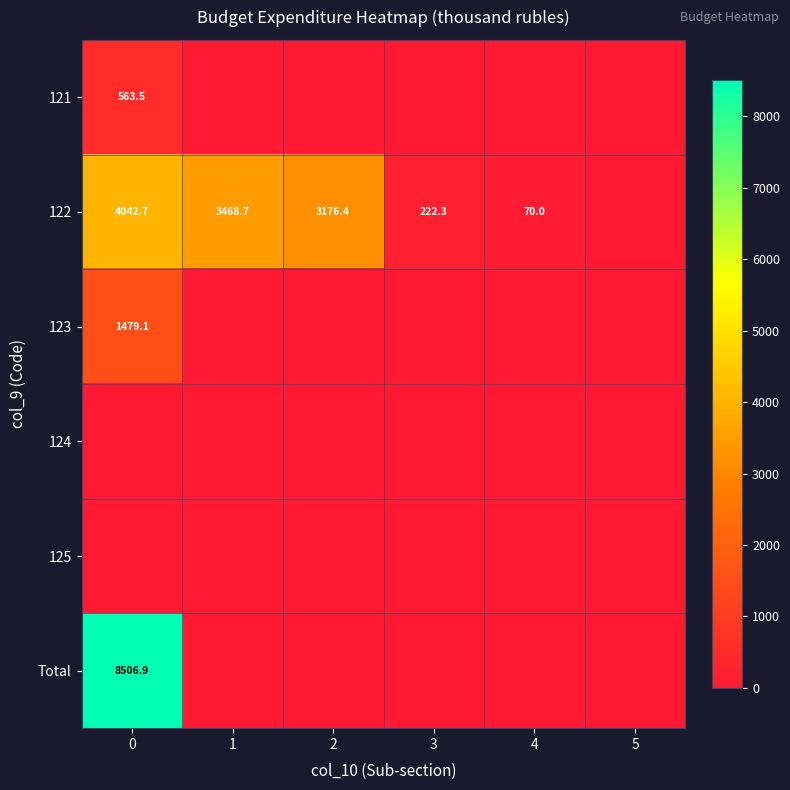

The 122 series shows 33.8 at 4. True or false?

False